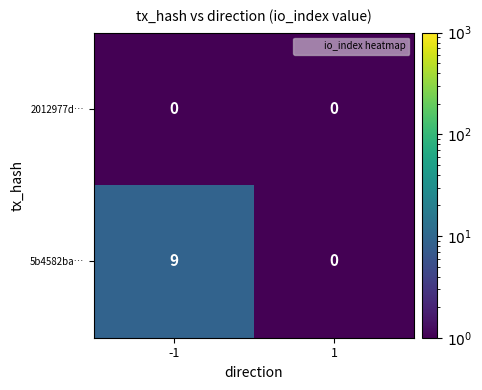

Which series has the widest spread of values?

5b4582ba…